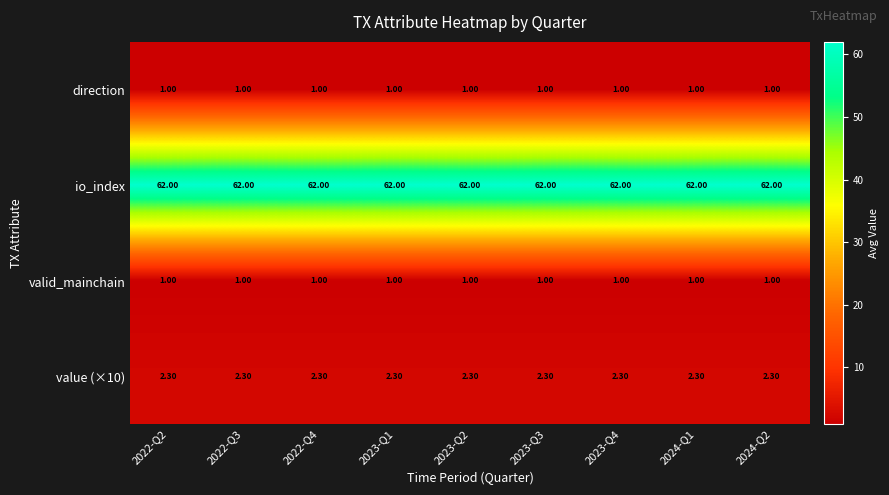

Which series has the largest total across all categories?

io_index